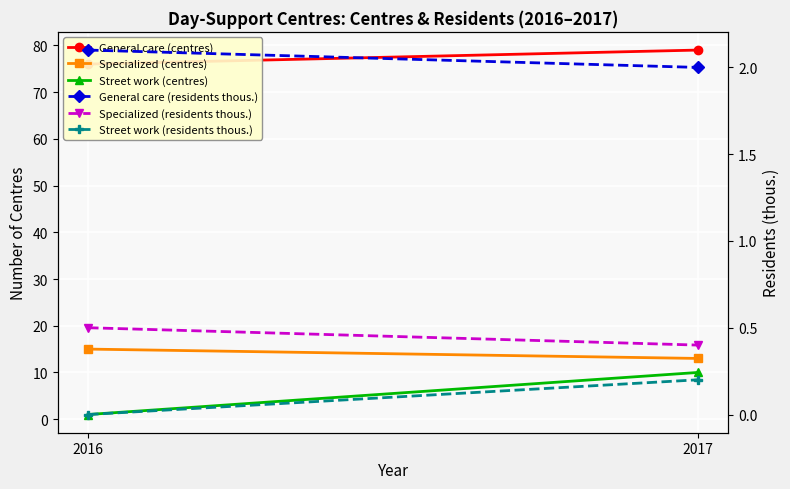

What is the difference between the highest and lowest values at 2016?

76.0